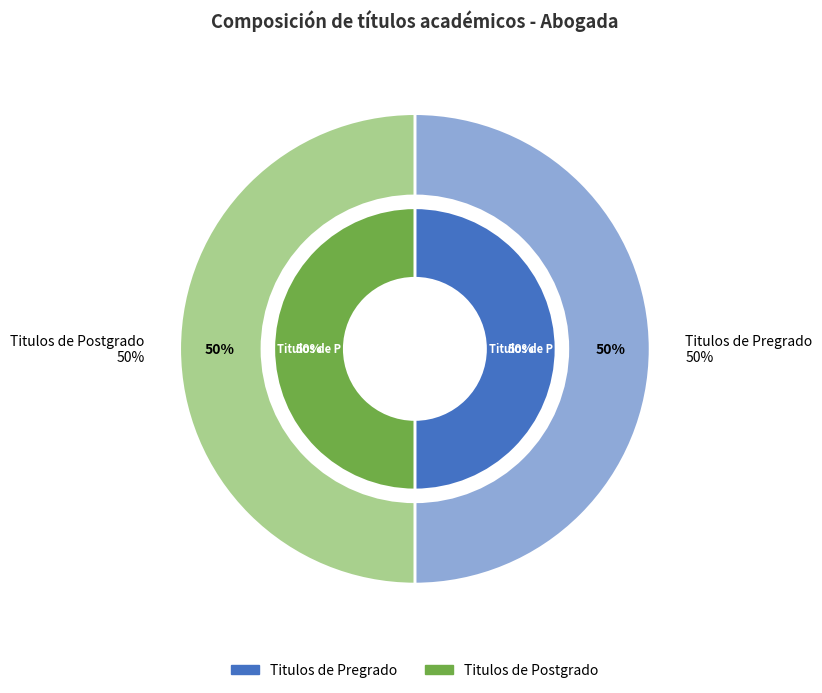

True or false: Titulos de Pregrado accounts for 50% of the total.

True